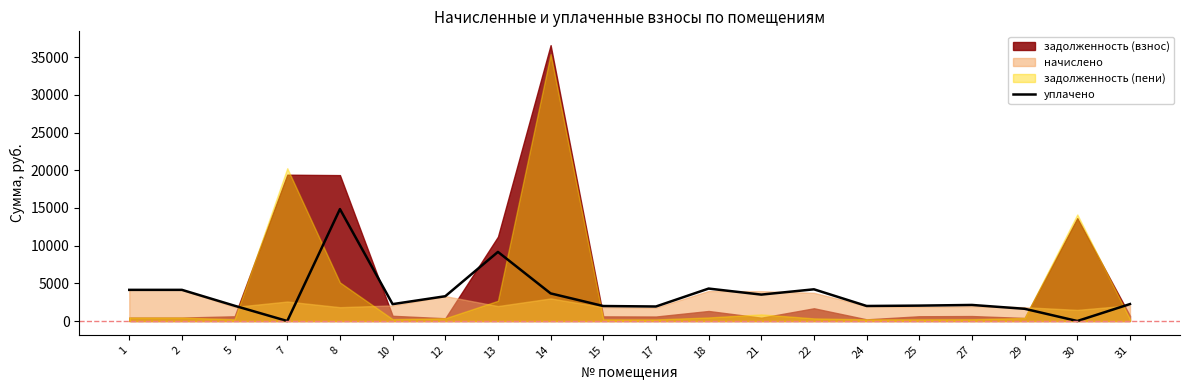

How many interior local peaks (higher than both neighbors) does the data have?

5